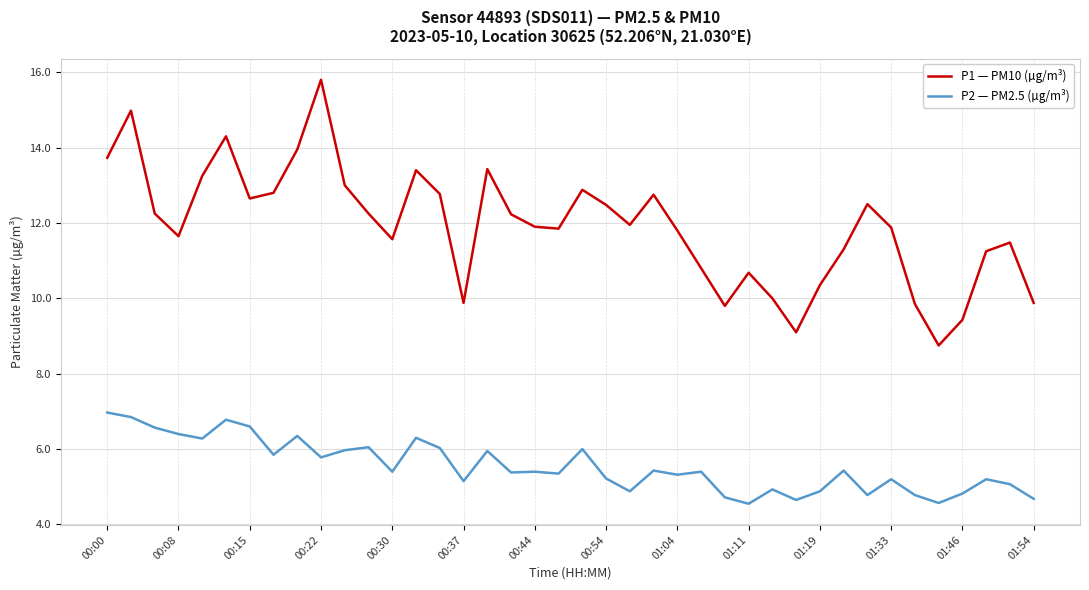

What is the difference between the maximum and second lowest values in the P1 — PM10 (µg/m³) series?

6.7